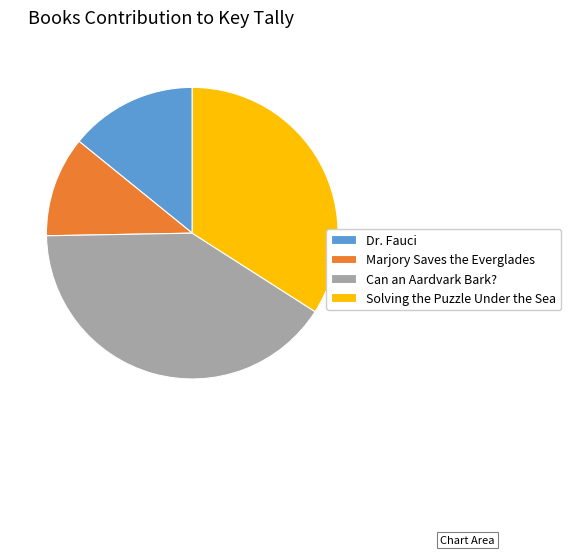

Rank the categories by value from highest to lowest.

Can an Aardvark Bark?, Solving the Puzzle Under the Sea, Dr. Fauci, Marjory Saves the Everglades